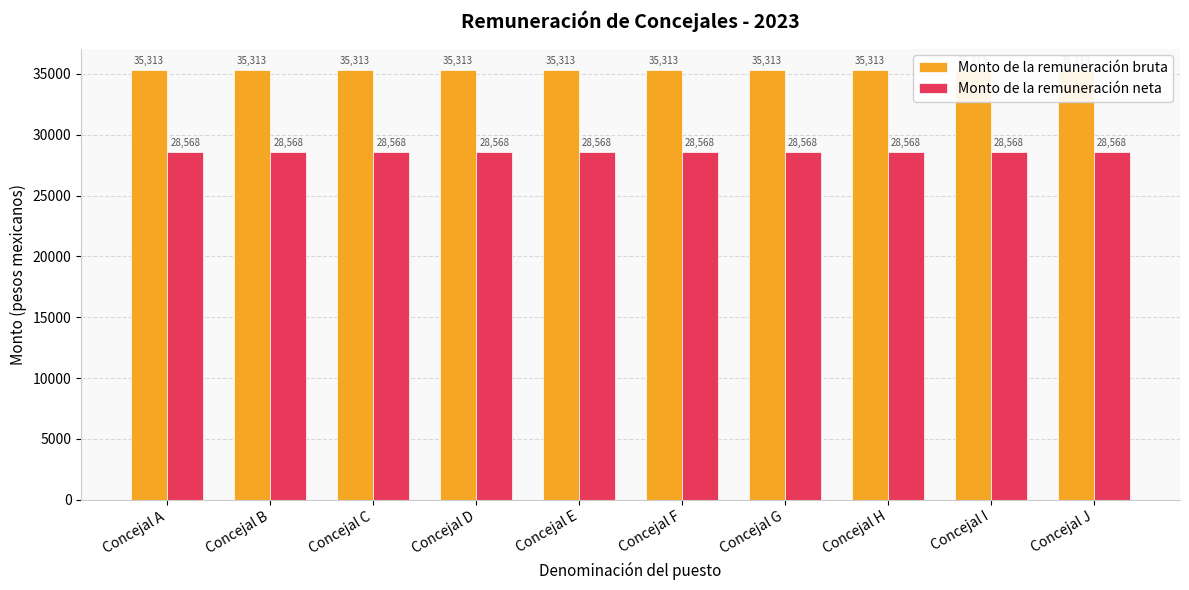

Is the value of Monto de la remuneración neta at Concejal F greater than the value of Monto de la remuneración bruta at Concejal I?

No